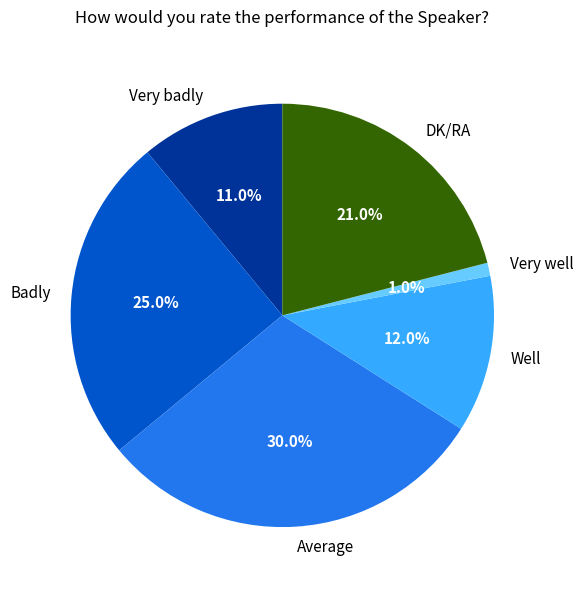

Is there a majority slice in this chart?

No